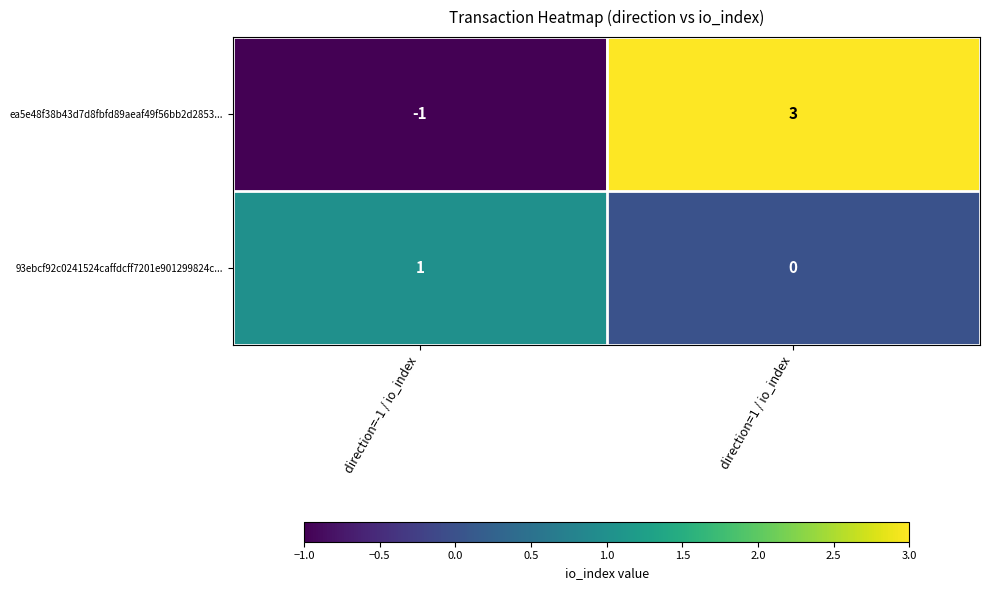

Count the number of data series in this chart.

2